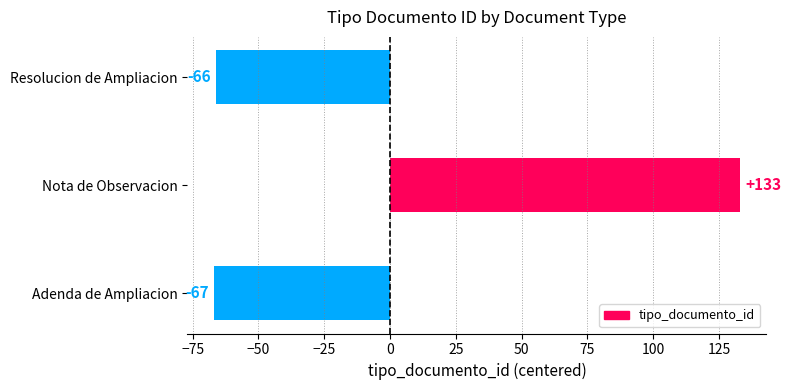

Reading top to bottom, what are all the values shown in this chart?

-66	133	-67